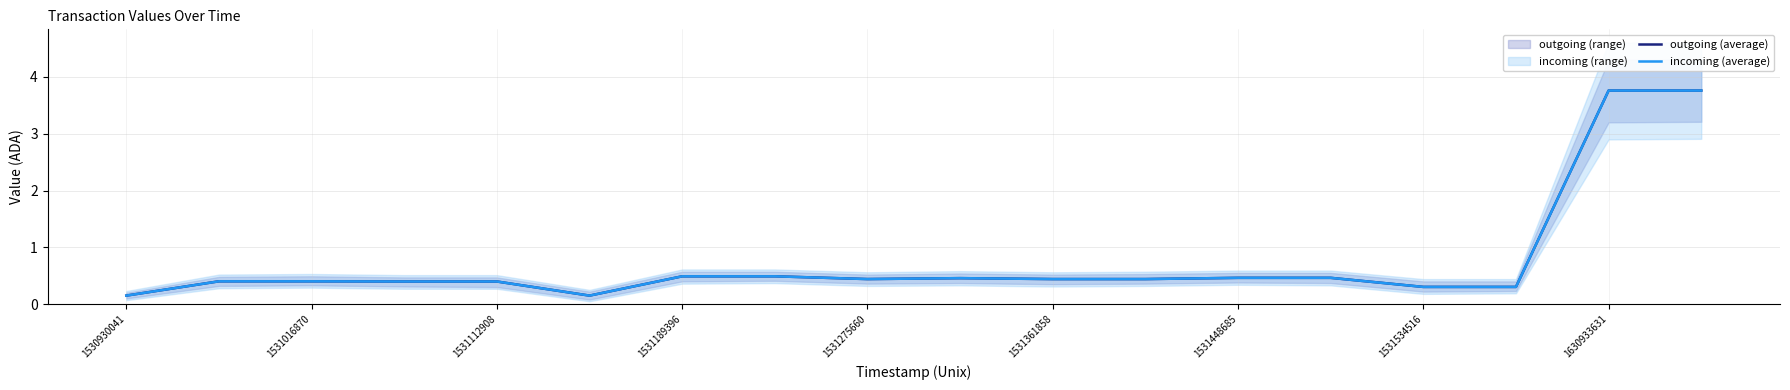

Rank the series at 1630933631 from highest to lowest value.

outgoing (average), incoming (average)